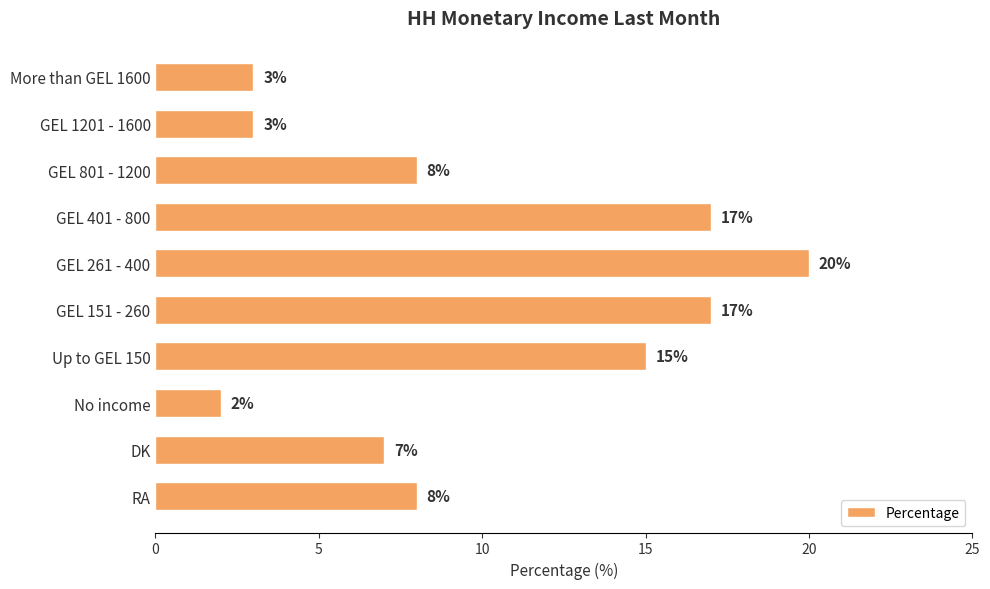

What is the average value?

10